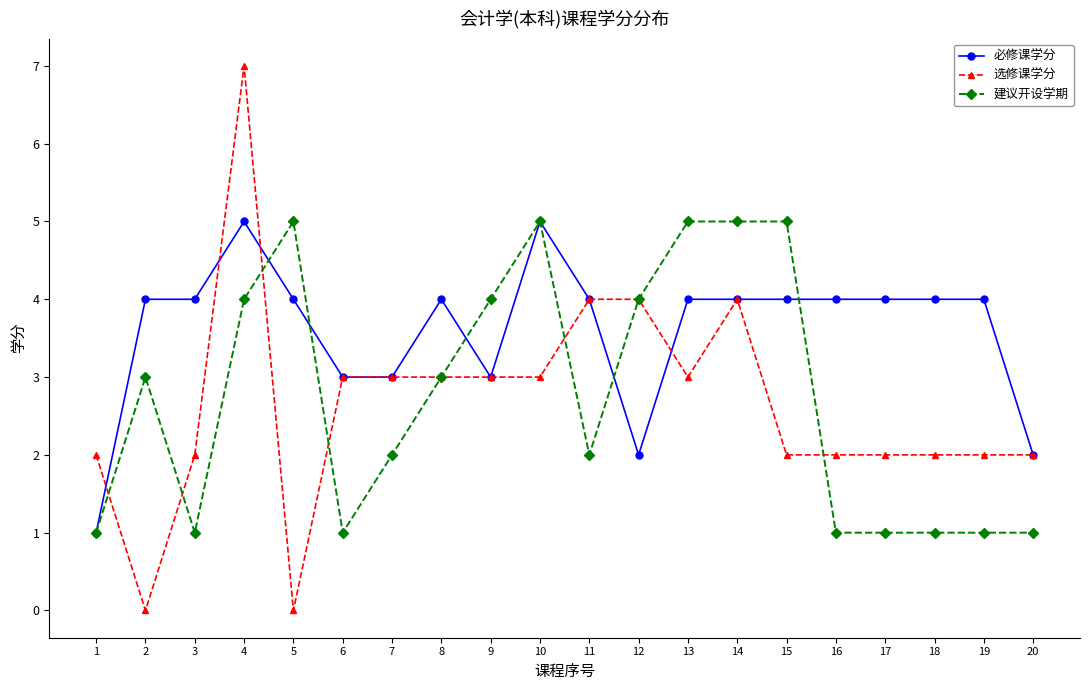

Reading left to right, transcribe all the data shown in this chart.

必修课学分: 1=1	2=4	3=4	4=5	5=4	6=3	7=3	8=4	9=3	10=5	11=4	12=2	13=4	14=4	15=4	16=4	17=4	18=4	19=4	20=2
选修课学分: 1=2	2=0	3=2	4=7	5=0	6=3	7=3	8=3	9=3	10=3	11=4	12=4	13=3	14=4	15=2	16=2	17=2	18=2	19=2	20=2
建议开设学期: 1=1	2=3	3=1	4=4	5=5	6=1	7=2	8=3	9=4	10=5	11=2	12=4	13=5	14=5	15=5	16=1	17=1	18=1	19=1	20=1